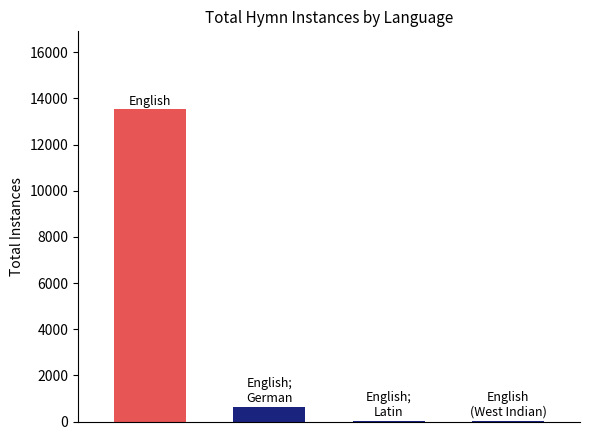

What is the greatest value displayed?

13527